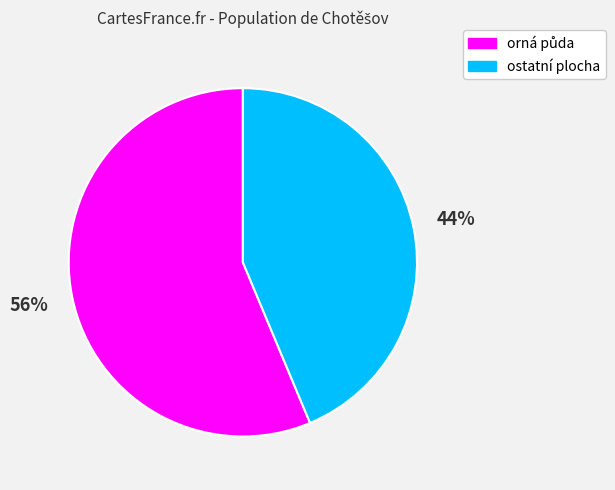

Count the number of slices in the pie.

2